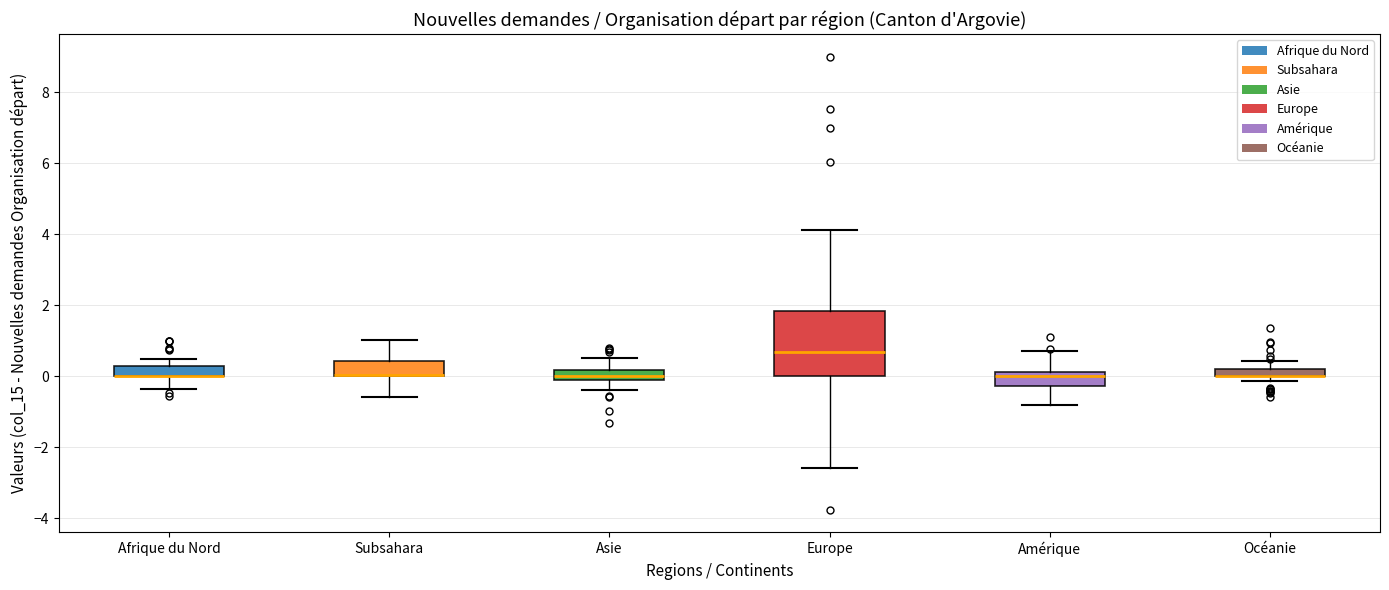

Which box is the tallest, from its lower edge to its upper edge?

Europe